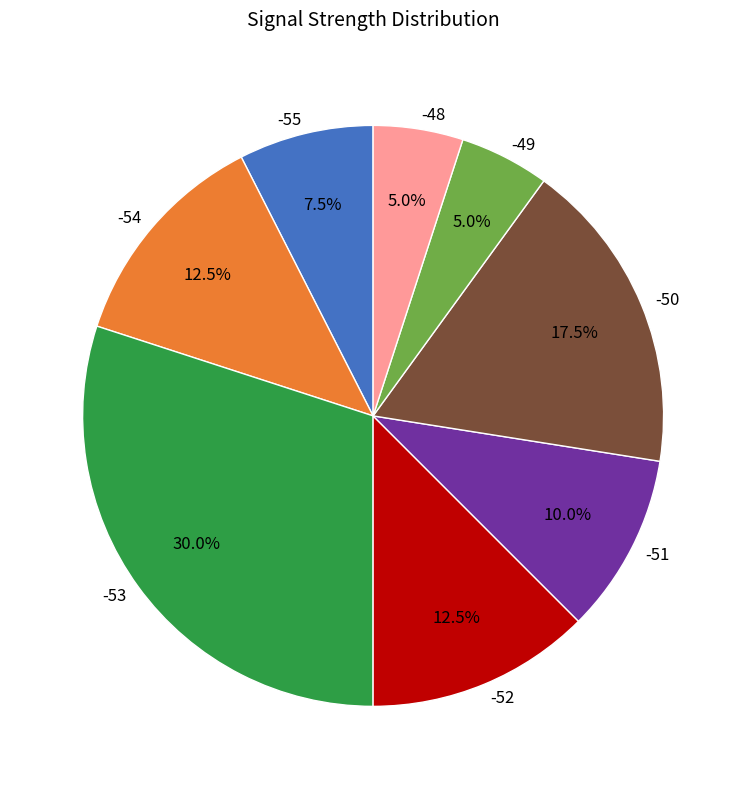

To the nearest percent, what percentage of the pie is -48?

5%